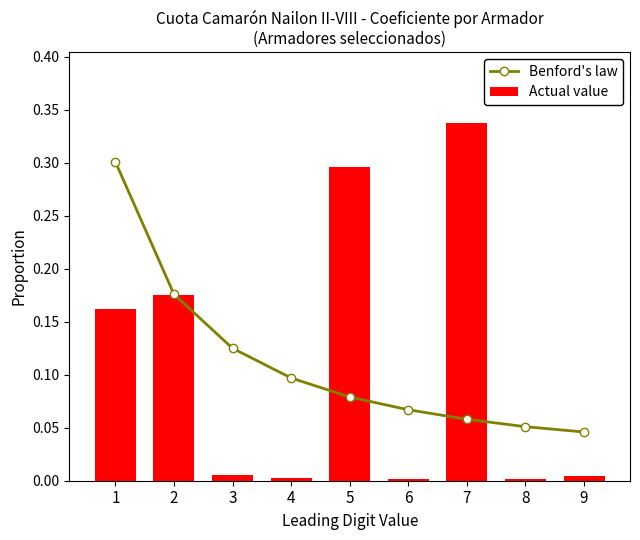

What is the sum of all Actual value values?

1.0